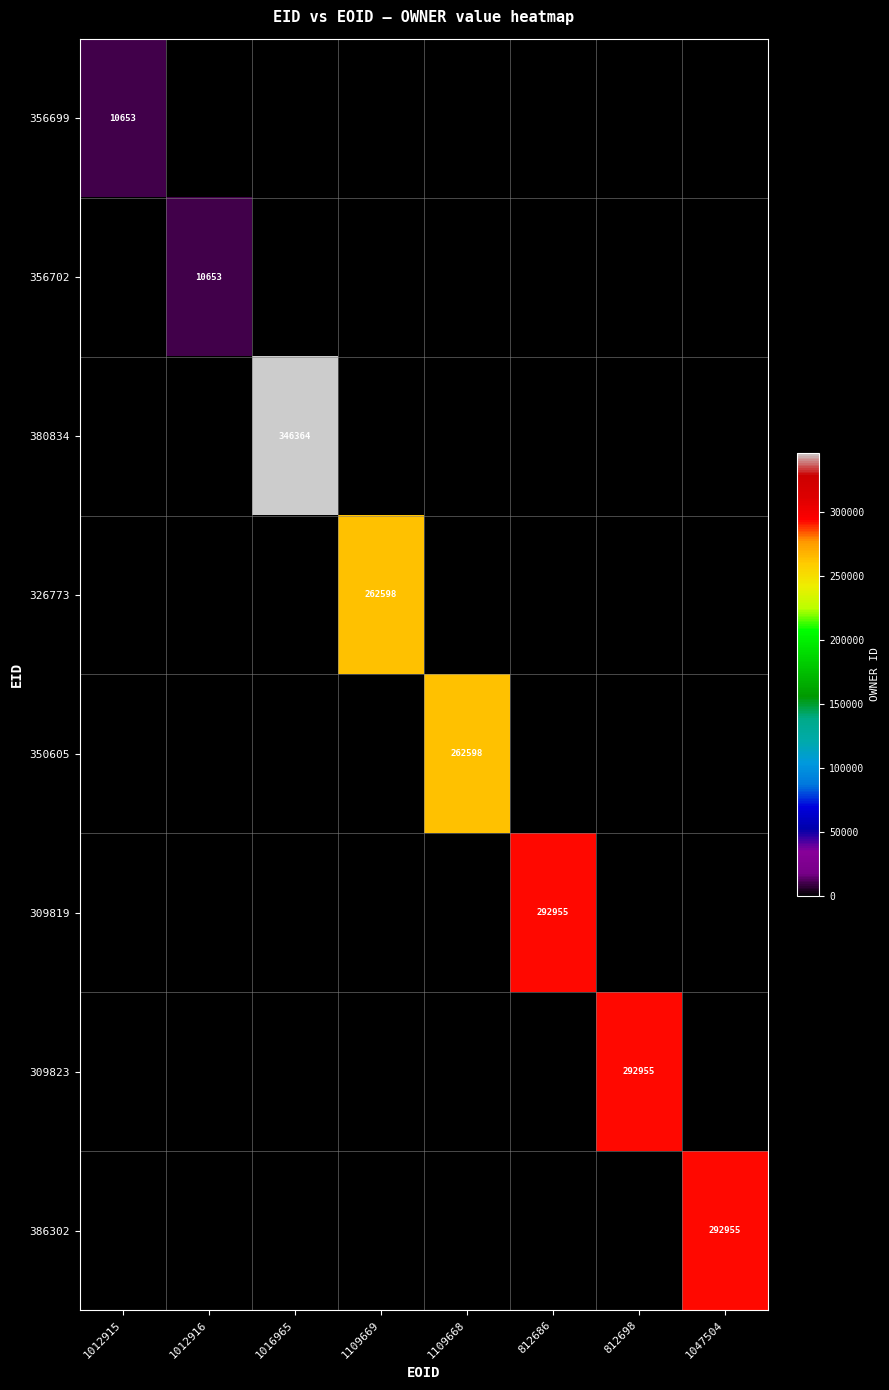

Is it true that 309819 equals 292955 at 812686?

True